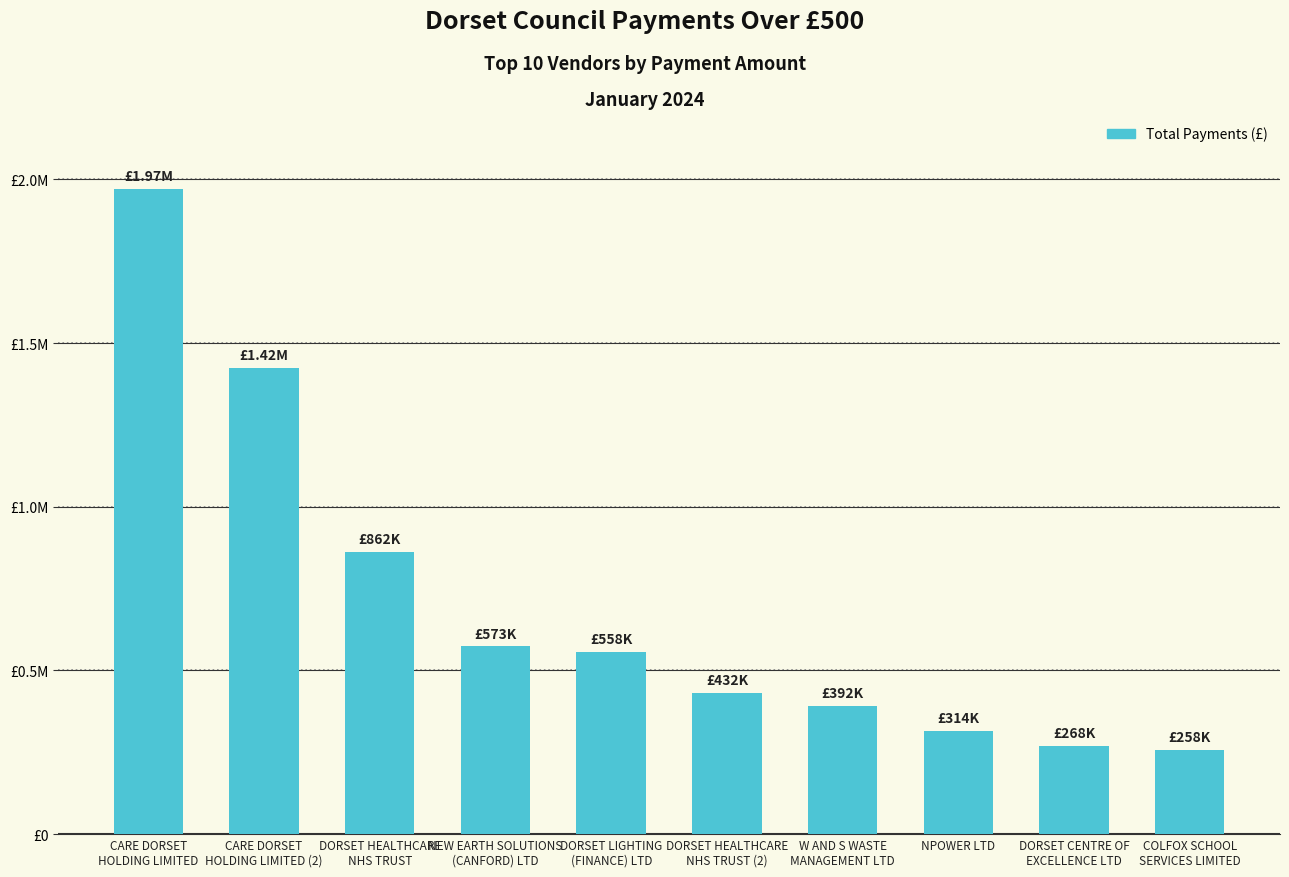

What is the label of the 3rd bar from the right?

NPOWER LTD